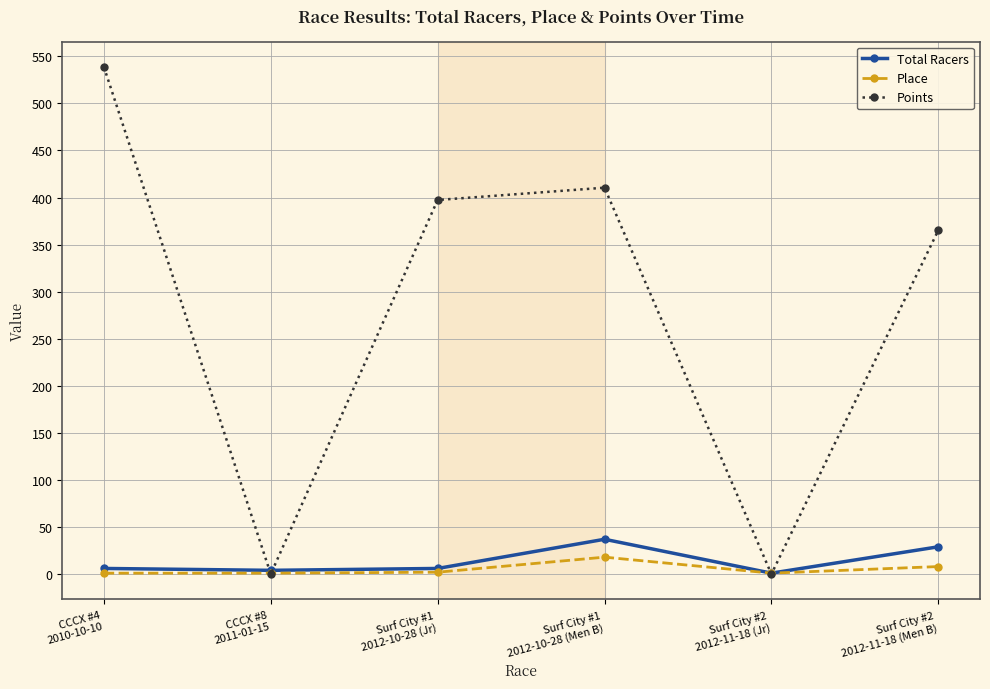

At which category is the sum across all series the highest?

CCCX #4
2010-10-10